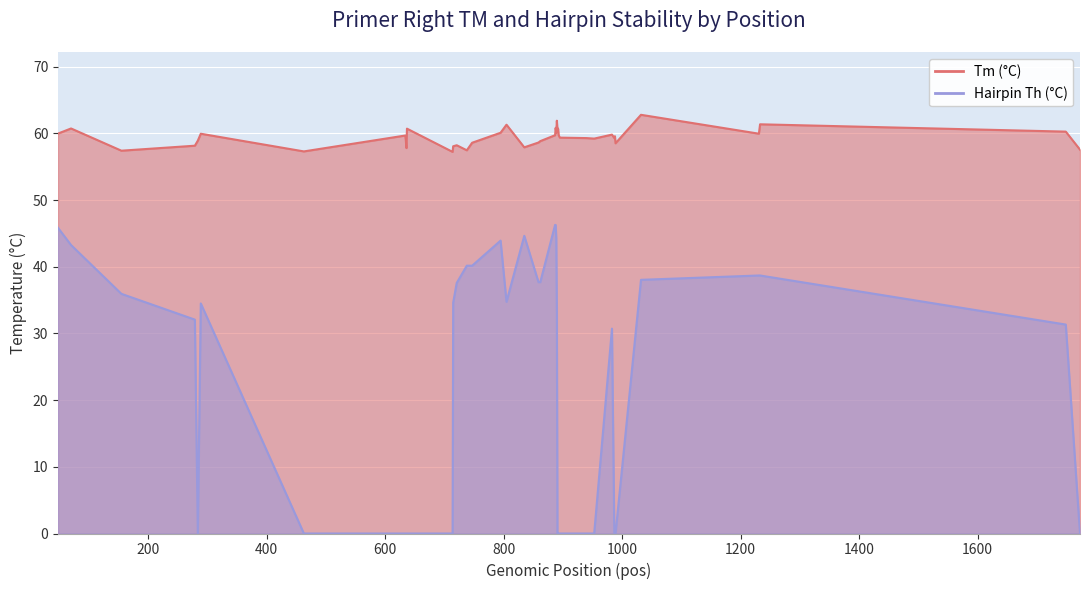

At which label is Tm (°C) closest to 60?

48